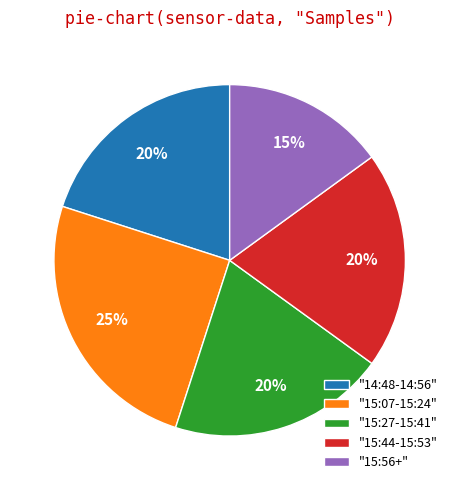

Which has a higher value, "15:44-15:53" or "15:56+"?

"15:44-15:53"